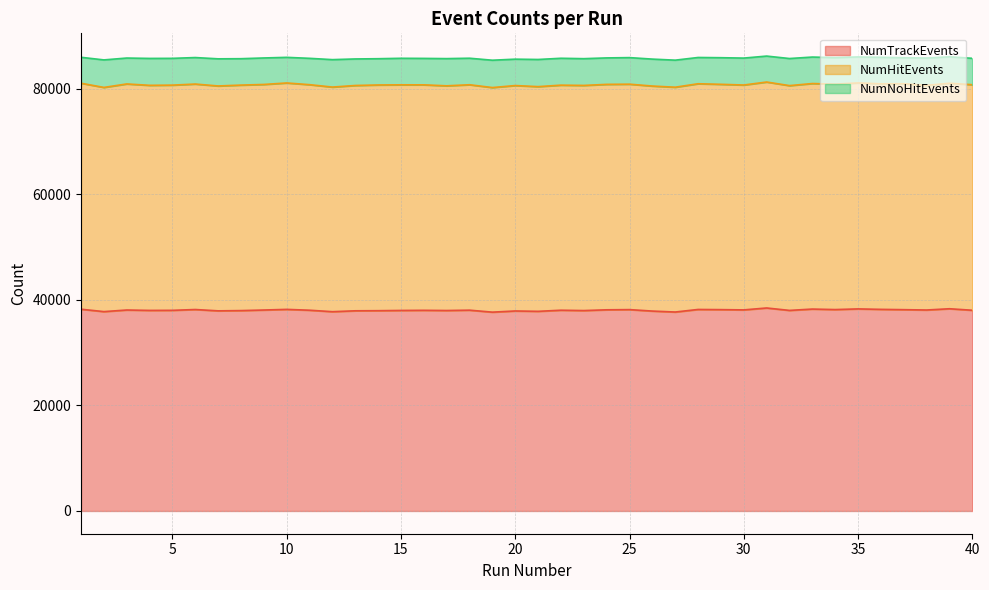

At how many categories does at least one series exceed 10322?

40